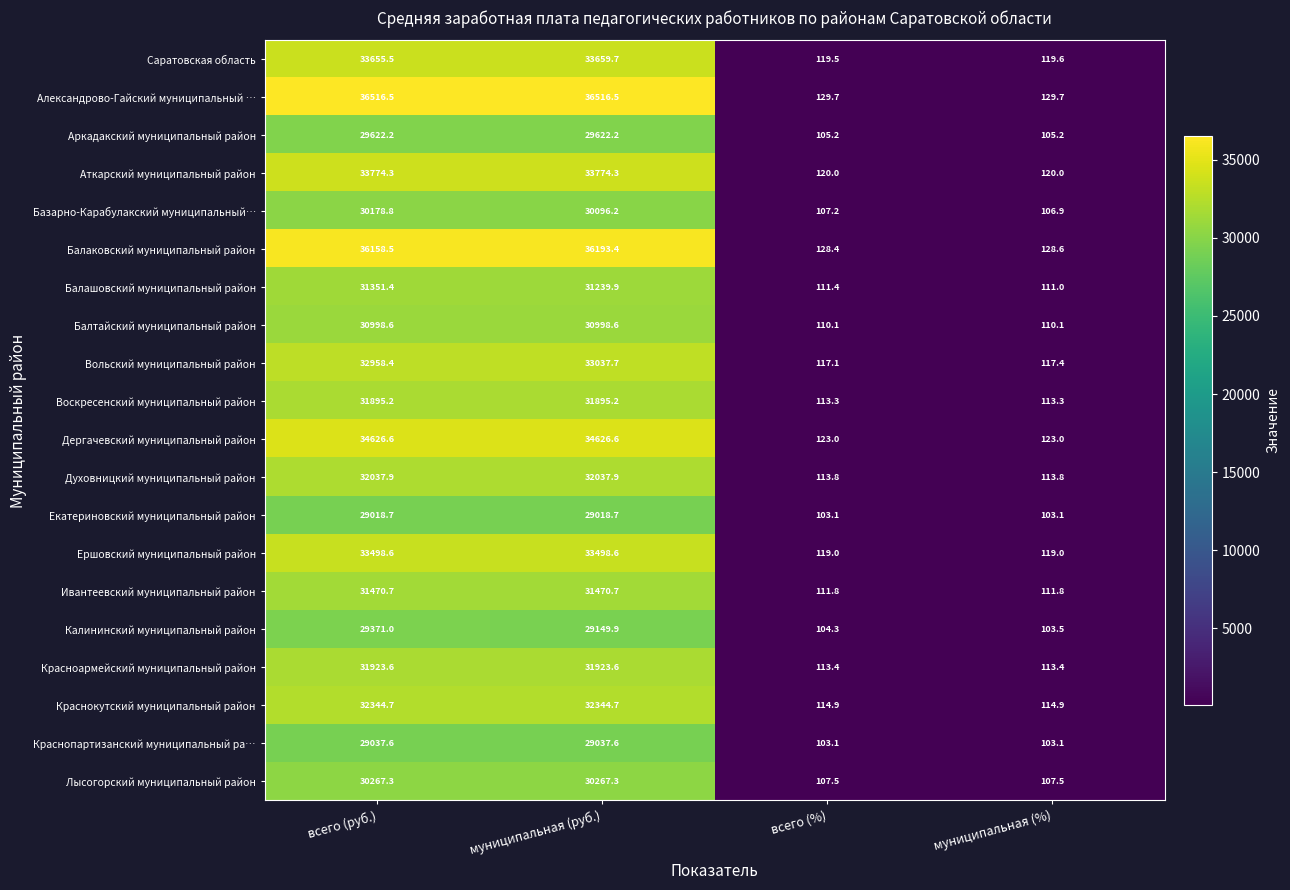

Between всего (руб.) and муниципальная (руб.), which series saw the biggest shift?

Калининский муниципальный район